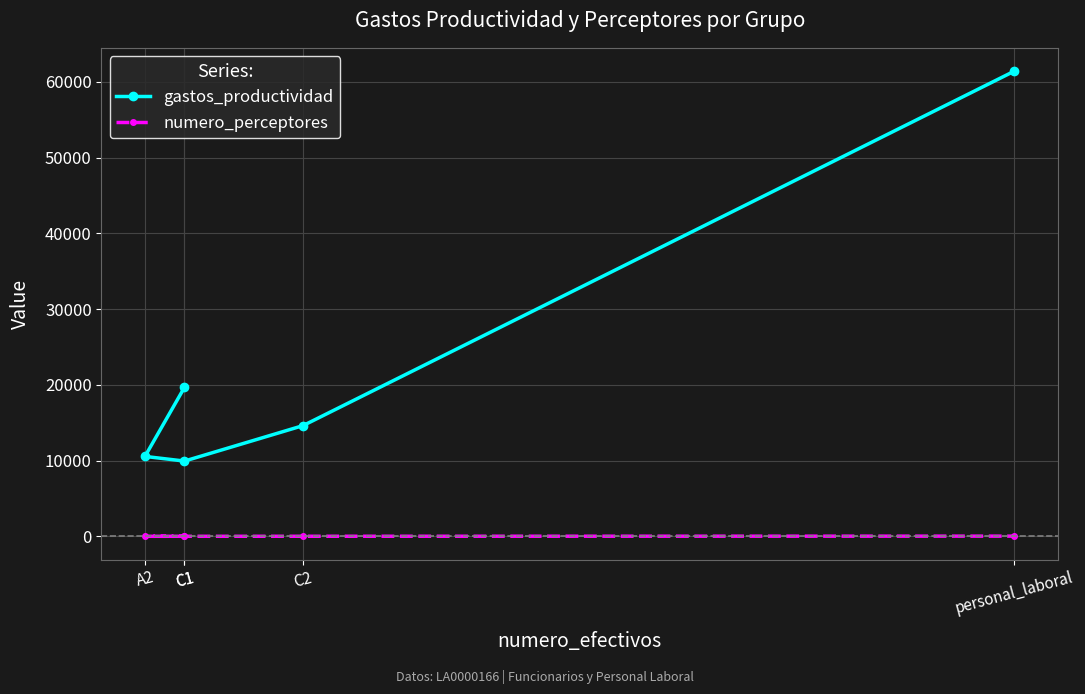

What is the spread (max minus min) of values at C1?

19661.5